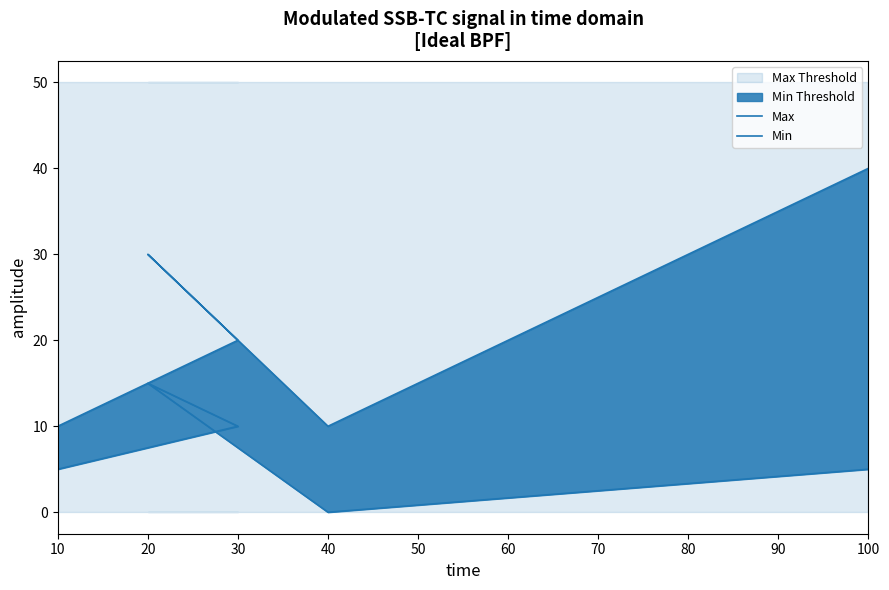

Reading left to right, extract all data points from this chart.

Max: 10	20	30	10	40
Min: 5	10	15	0	5